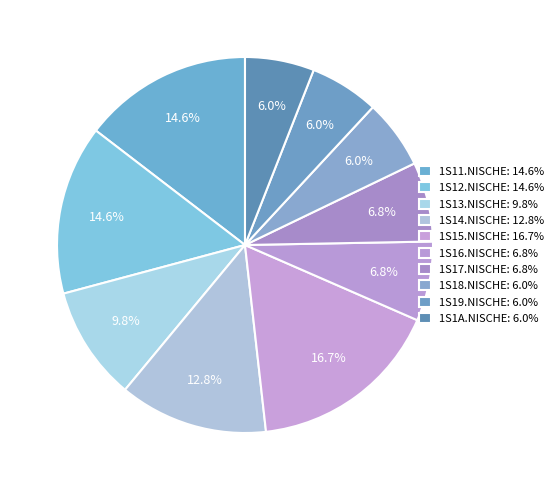

Rank the categories by value from lowest to highest.

1S18.NISCHE, 1S19.NISCHE, 1S1A.NISCHE, 1S16.NISCHE, 1S17.NISCHE, 1S13.NISCHE, 1S14.NISCHE, 1S11.NISCHE, 1S12.NISCHE, 1S15.NISCHE